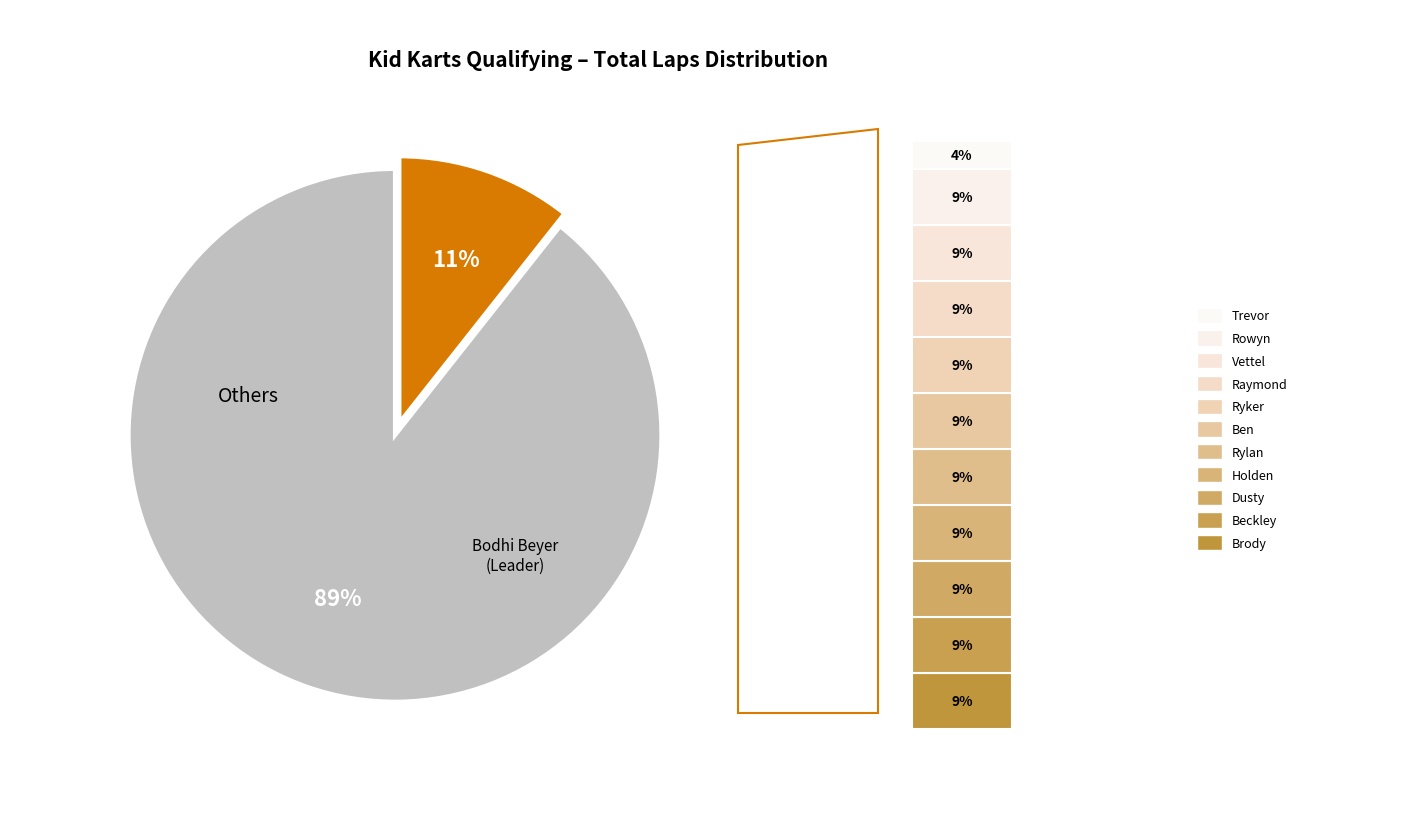

What is the smallest slice in the pie chart?

Trevor Knight